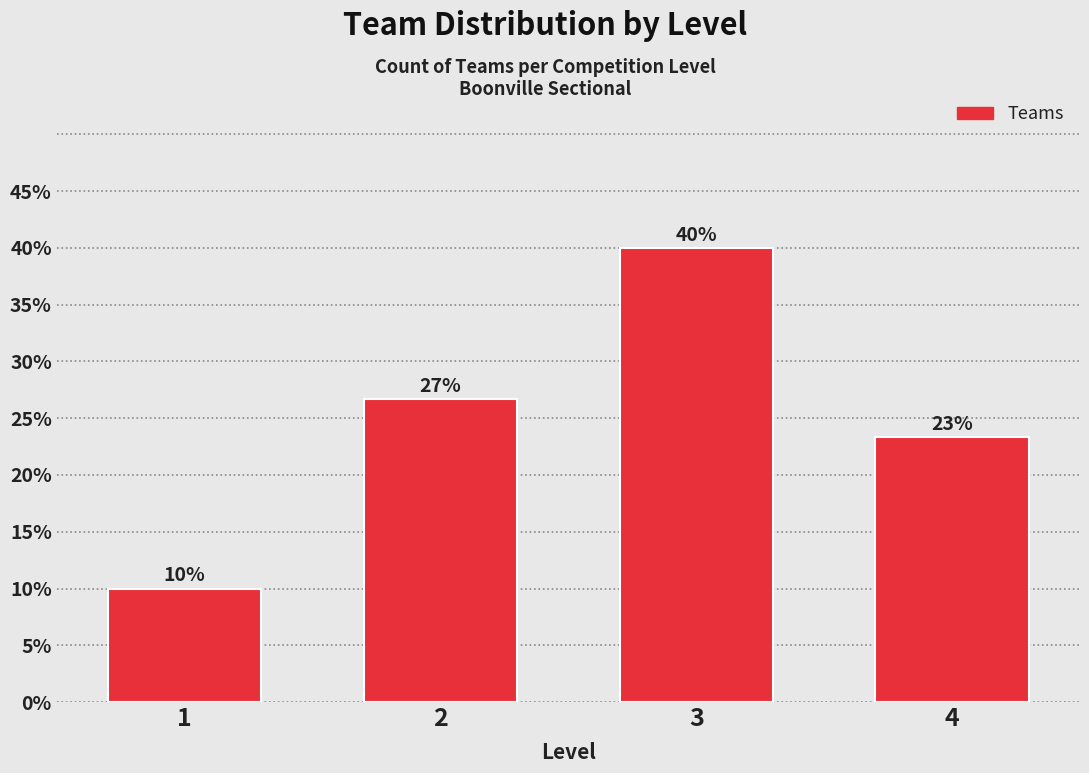

What is the difference between the maximum and minimum values?

30.0